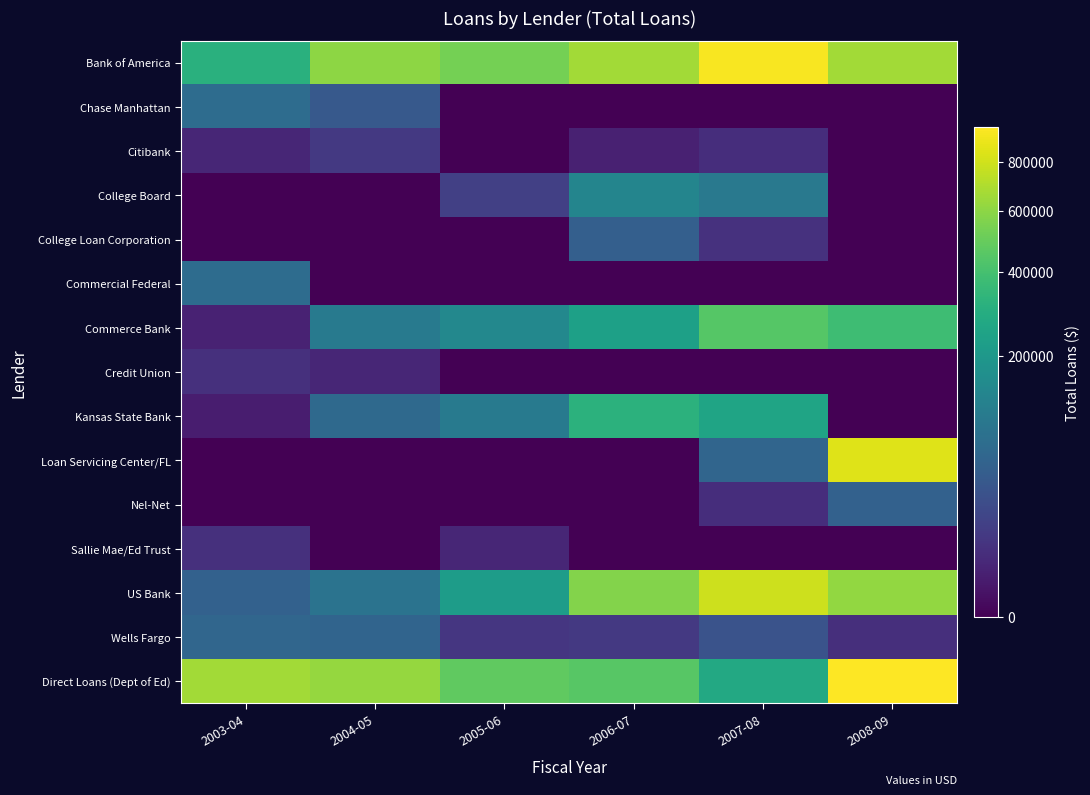

Reading left to right, transcribe all the data shown in this chart.

Bank of America: 2003-04=308346	2004-05=602920	2005-06=534341	2006-07=660458	2007-08=939573	2008-09=665419
Chase Manhattan: 2003-04=72117	2004-05=39739	2005-06=0	2006-07=0	2007-08=0	2008-09=0
Citibank: 2003-04=3500	2004-05=10500	2005-06=0	2006-07=2400	2007-08=5820	2008-09=0
College Board: 2003-04=0	2004-05=0	2005-06=14813	2006-07=134388	2007-08=100240	2008-09=0
College Loan Corporation: 2003-04=0	2004-05=0	2005-06=0	2006-07=48222	2007-08=7313	2008-09=0
Commercial Federal: 2003-04=71201	2004-05=0	2005-06=0	2006-07=0	2007-08=0	2008-09=0
Commerce Bank: 2003-04=2625	2004-05=105036	2005-06=143051	2006-07=232500	2007-08=448117	2008-09=377499
Credit Union: 2003-04=6813	2004-05=3687	2005-06=0	2006-07=0	2007-08=0	2008-09=0
Kansas State Bank: 2003-04=1815	2004-05=64941	2005-06=105189	2006-07=319957	2007-08=252409	2008-09=0
Loan Servicing Center/FL: 2003-04=0	2004-05=0	2005-06=0	2006-07=0	2007-08=58940	2008-09=844570
Nel-Net: 2003-04=0	2004-05=0	2005-06=0	2006-07=0	2007-08=5999	2008-09=51186
Sallie Mae/Ed Trust: 2003-04=7000	2004-05=0	2005-06=3500	2006-07=0	2007-08=0	2008-09=0
US Bank: 2003-04=51678	2004-05=86345	2005-06=216696	2006-07=575161	2007-08=785549	2008-09=614232
Wells Fargo: 2003-04=59432	2004-05=56461	2005-06=9625	2006-07=10813	2007-08=31667	2008-09=6398
Direct Loans (Dept of Ed): 2003-04=660136	2004-05=625158	2005-06=479970	2006-07=455096	2007-08=273101	2008-09=961175